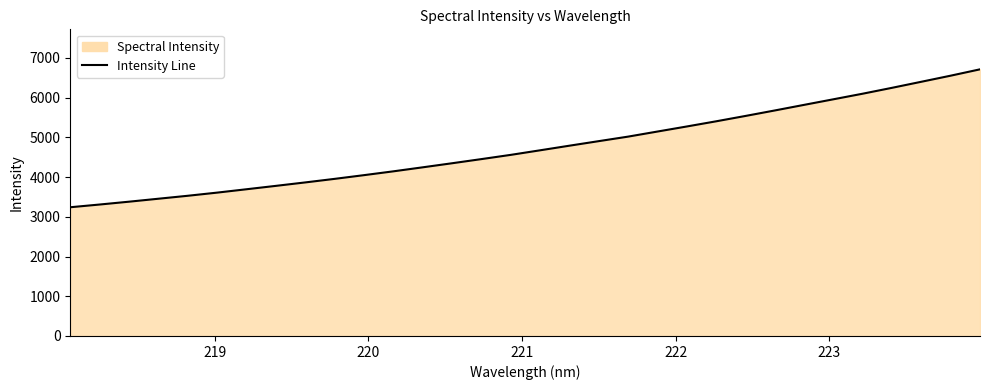

What is the difference between the maximum and minimum values?

3471.8